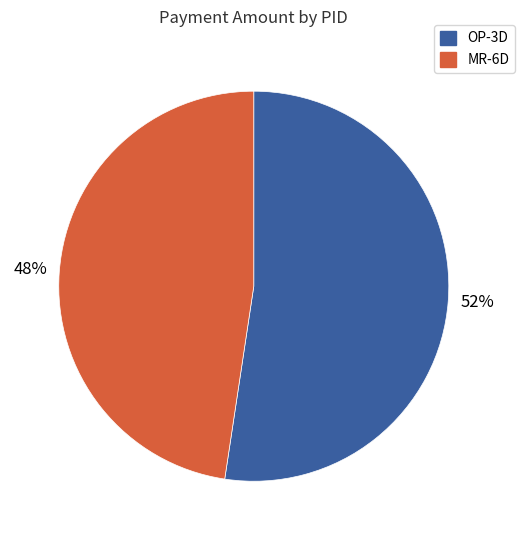

Is the sum of MR-6D and OP-3D greater than half?

Yes